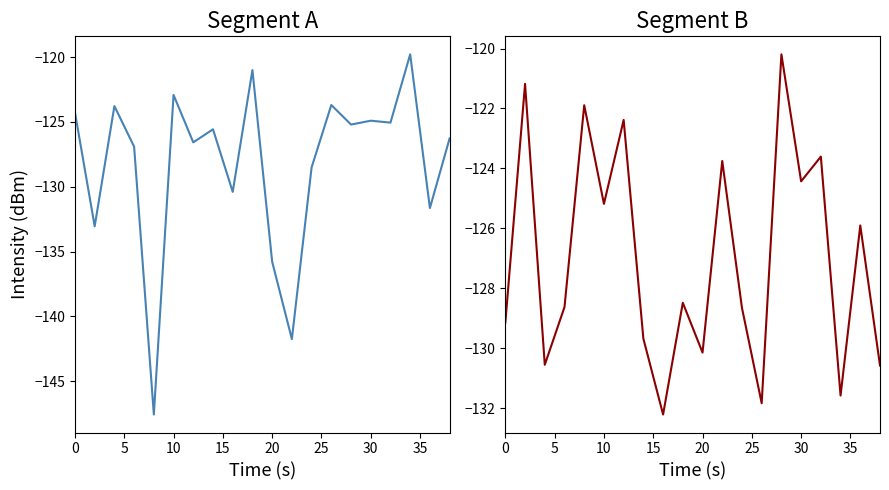

What is the total value across all series at 30?

-249.0